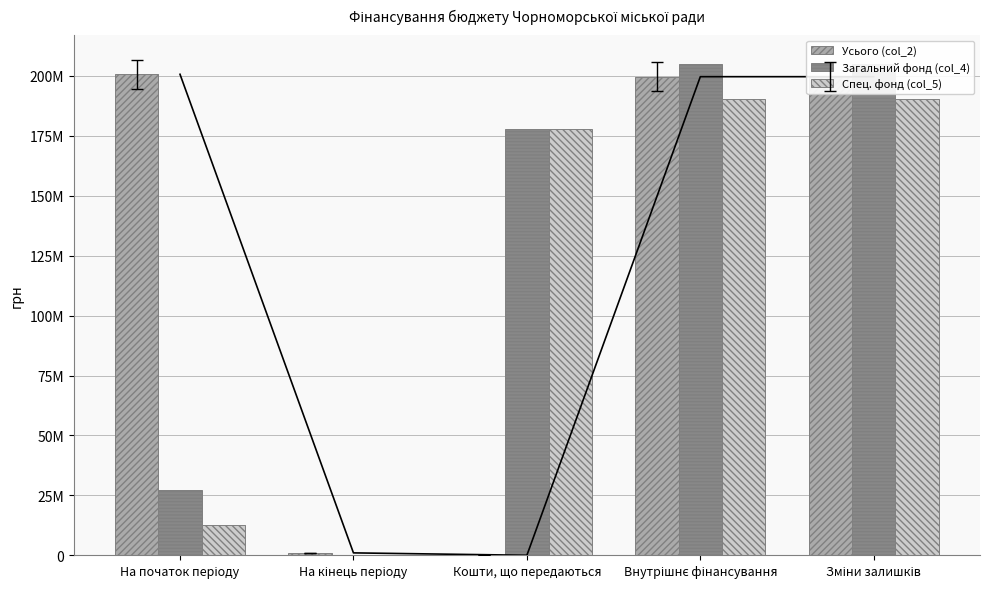

What is the approximate value of Загальний фонд (col_4) at Внутрішнє фінансування?

205115702.6